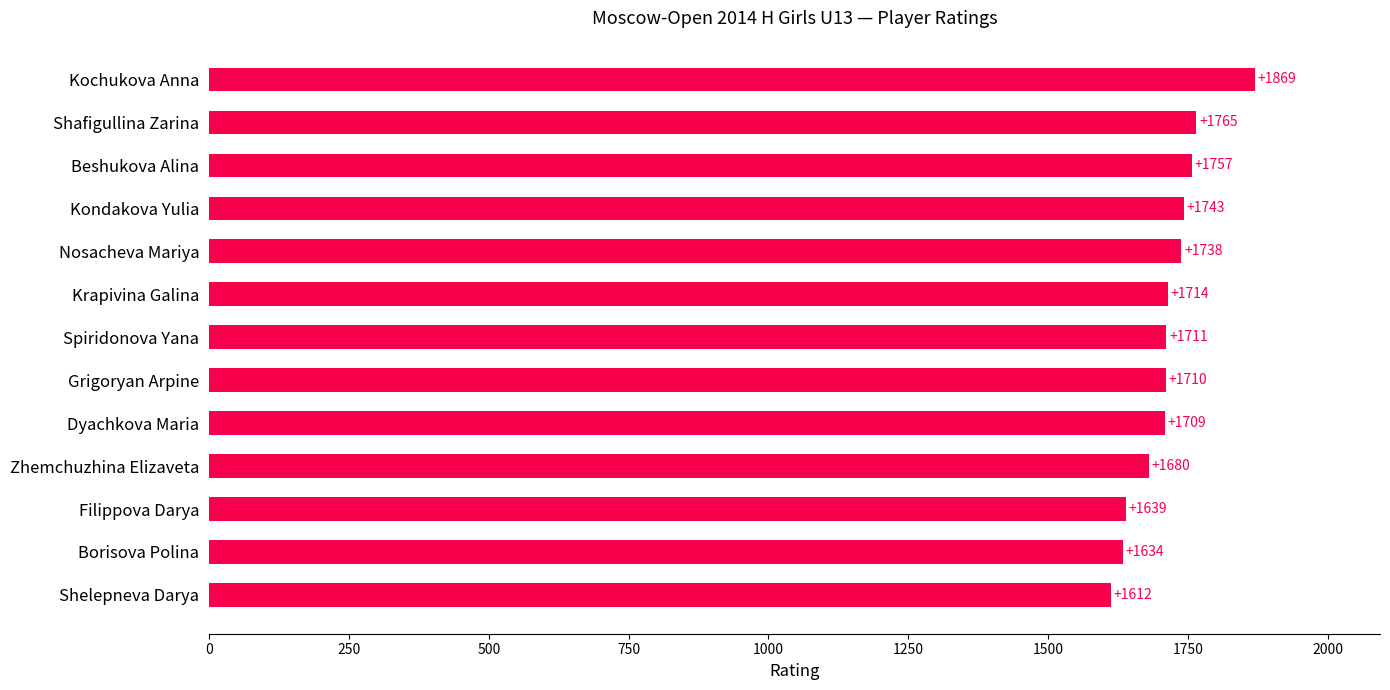

Approximately how many times larger is the value at Spiridonova Yana compared to Nosacheva Mariya?

1.0